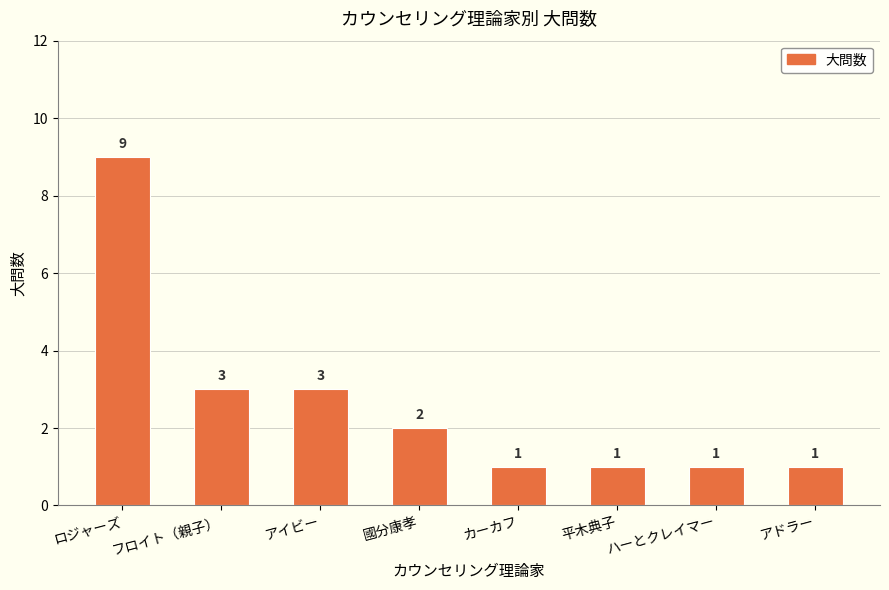

Reading left to right, extract all data points from this chart.

ロジャーズ=9	フロイト（親子）=3	アイビー=3	國分康孝=2	カーカフ=1	平木典子=1	ハーとクレイマー=1	アドラー=1